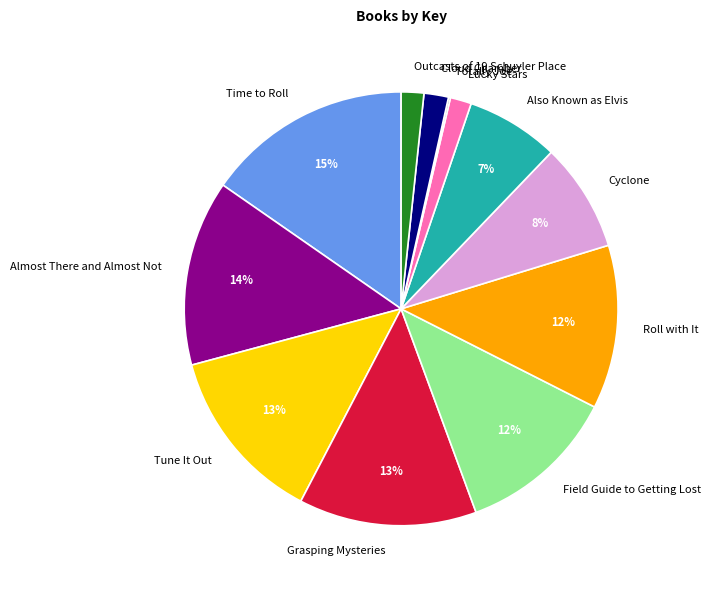

What is the largest slice in the pie chart?

Time to Roll